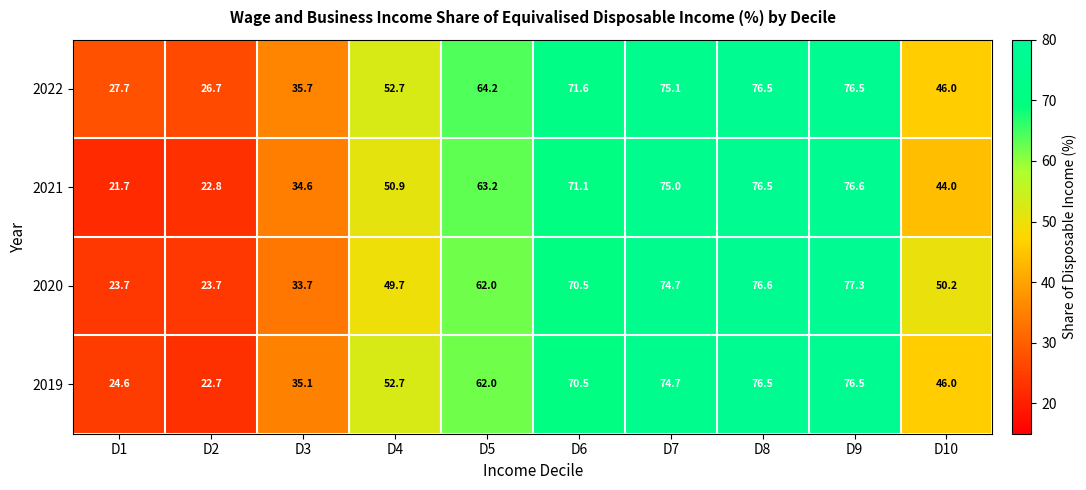

Which category has the lowest value across all series?

D1